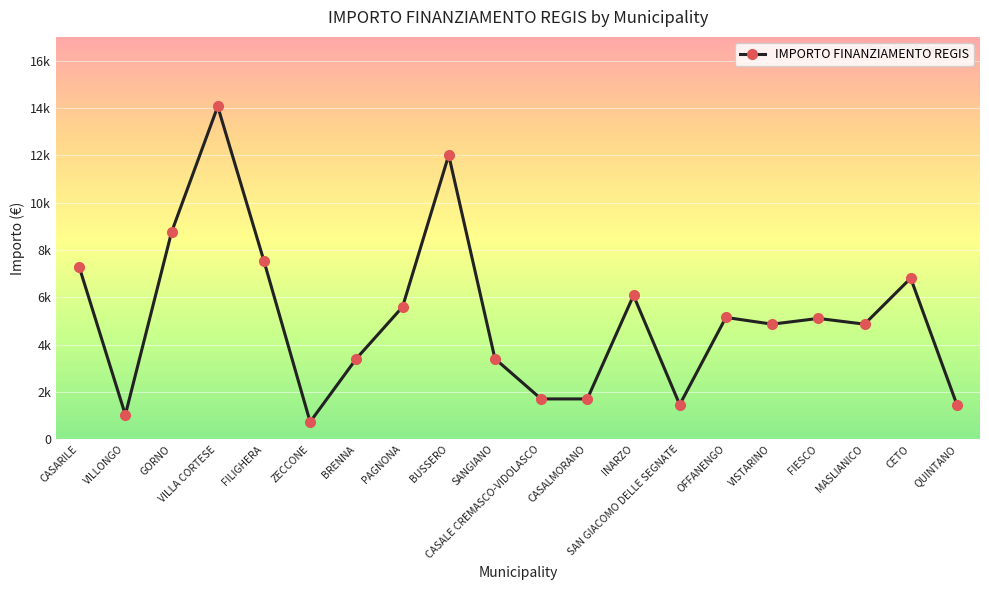

Is this an area chart (filled region under the line)?

No